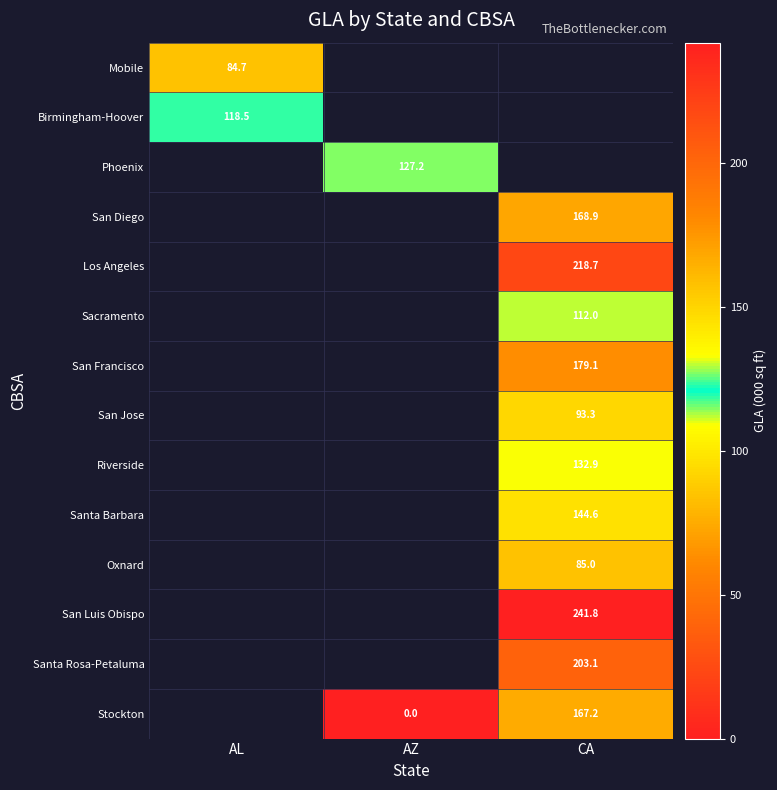

At how many categories does at least one series exceed 224?

1